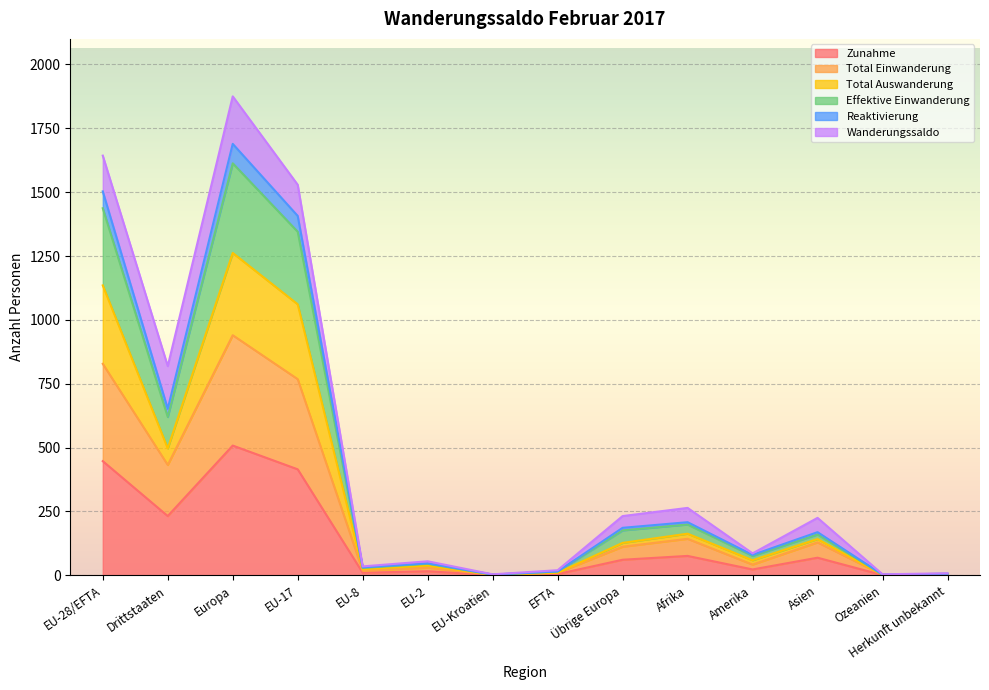

Where is the first local maximum for Effektive Einwanderung?

Europa